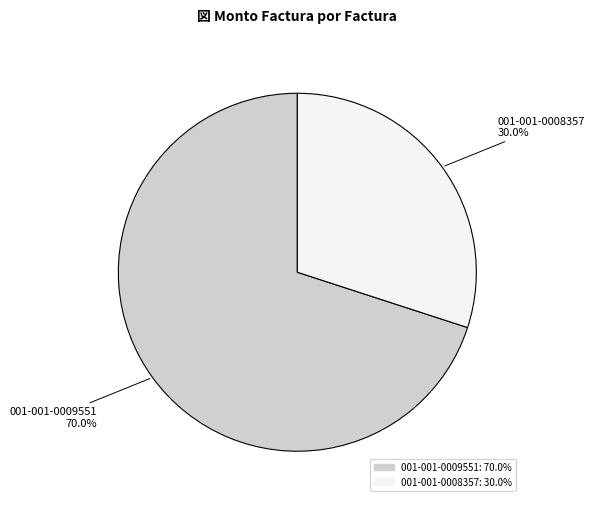

What percentage is the 001-001-0008357 slice, to the nearest percent?

30%